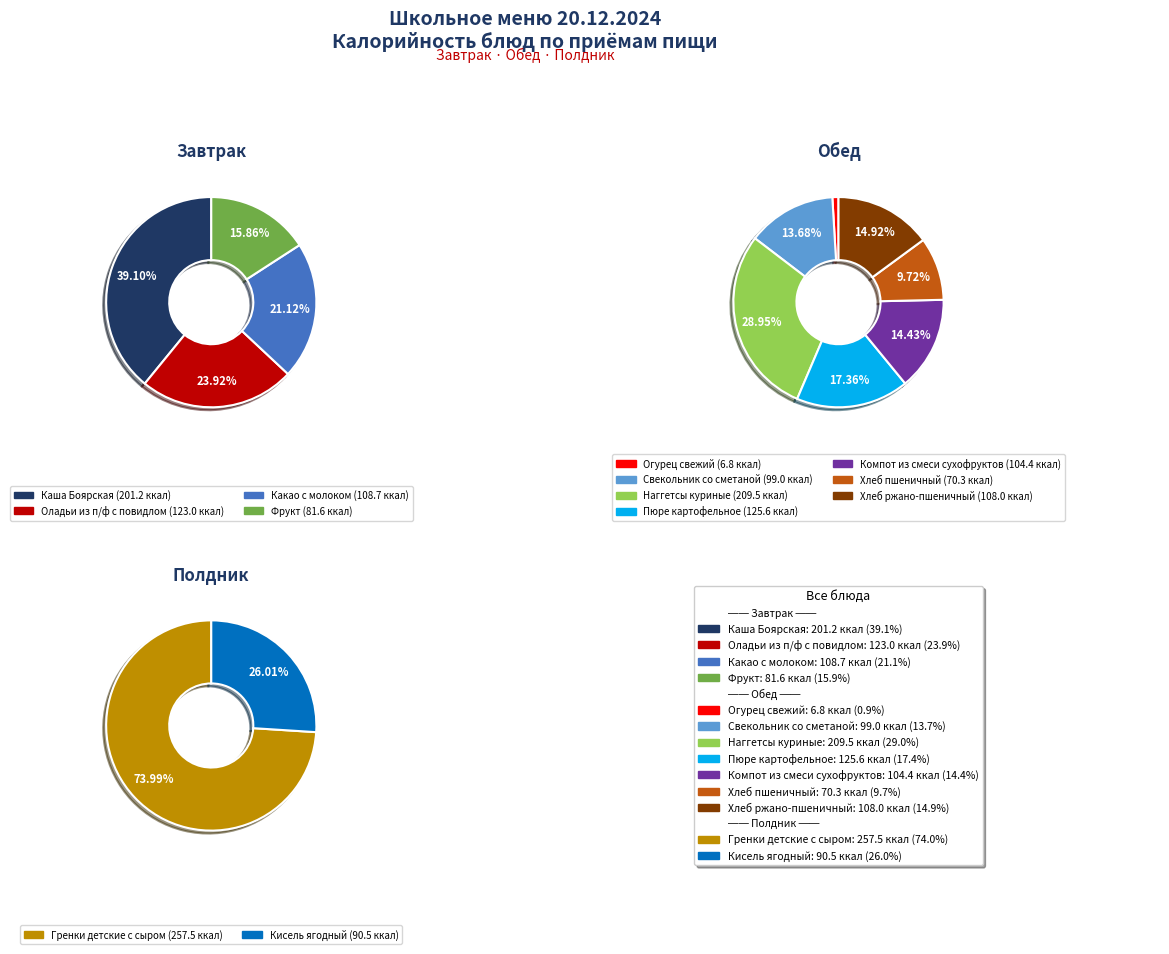

Combined, do Оладьи из п/ф с повидлом and Кисель ягодный account for over 50%?

No